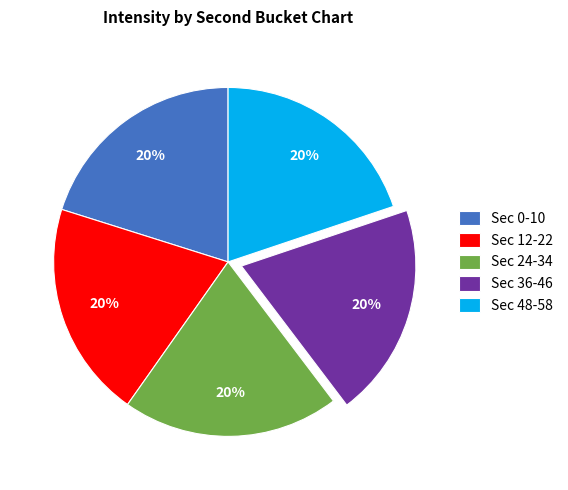

To the nearest percent, what percentage of the pie is Sec 48-58?

20%